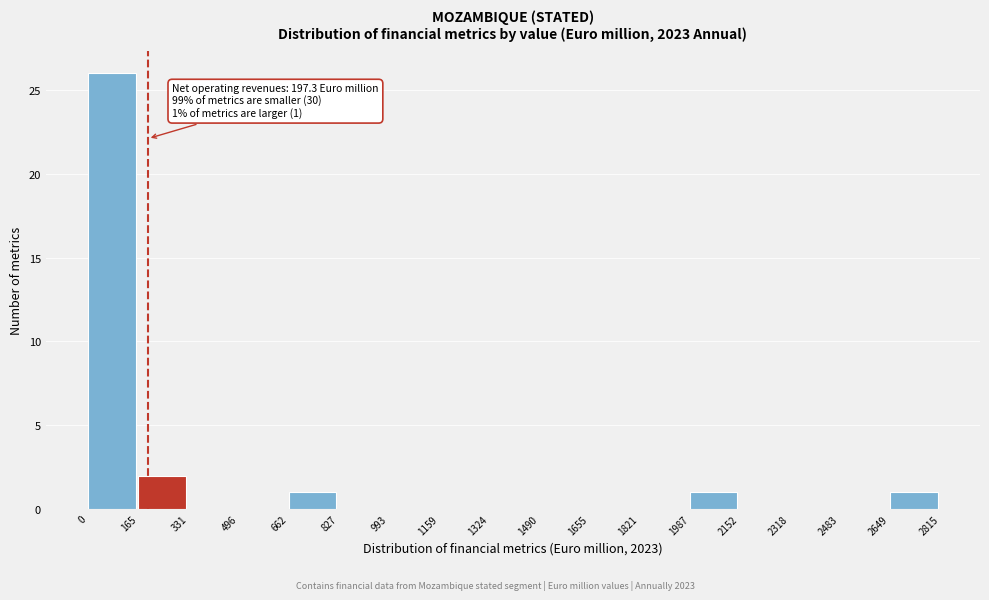

Over which range of the x-axis is the bar tallest?

0 to 165